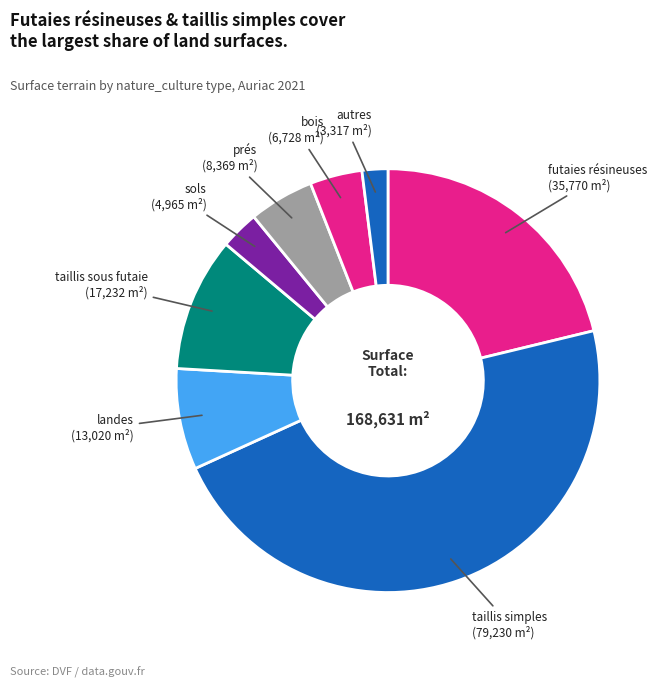

What is the largest slice in the pie chart?

taillis simples